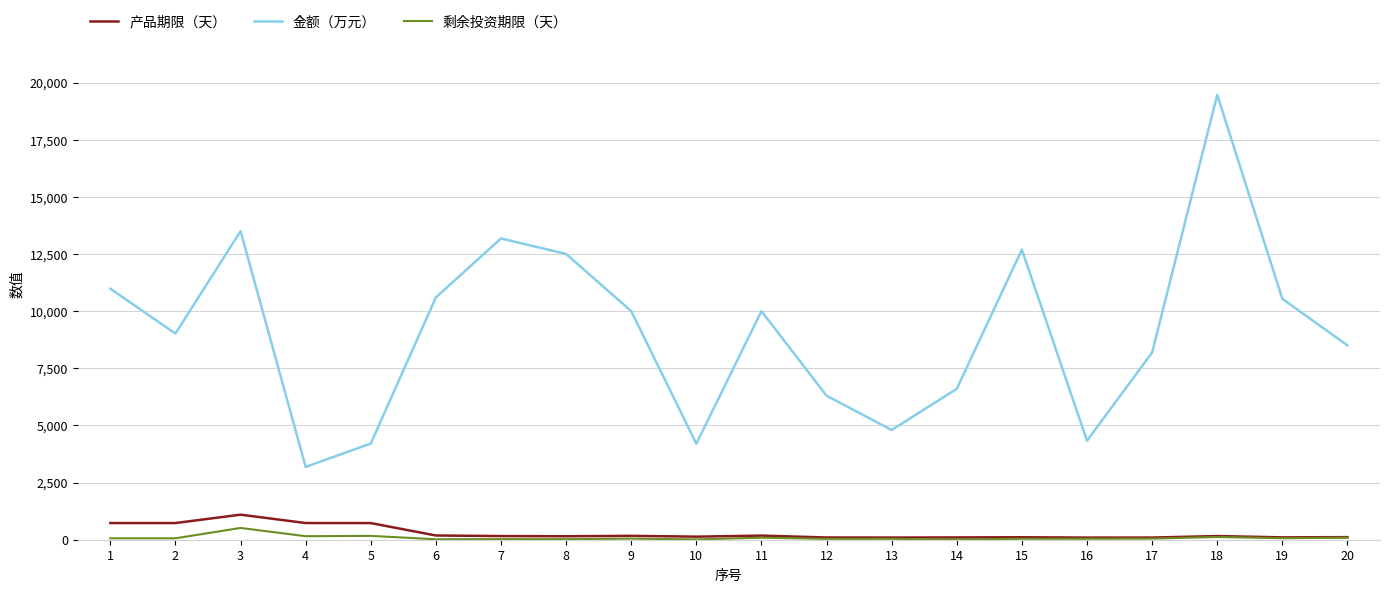

Which category has the highest value in the 剩余投资期限（天） series?

3